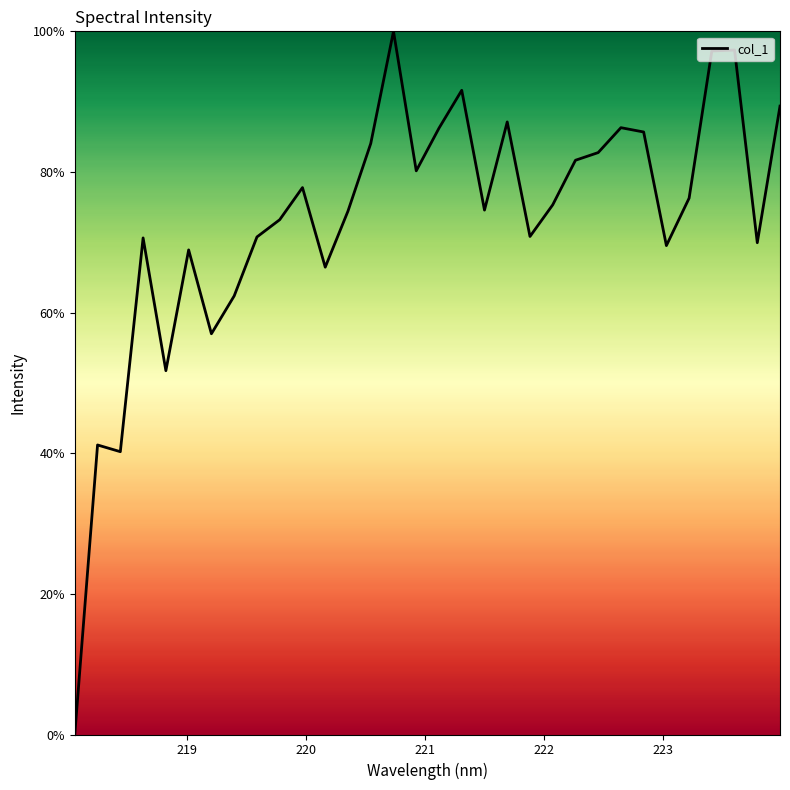

What is the difference between the maximum and minimum values?

100.0